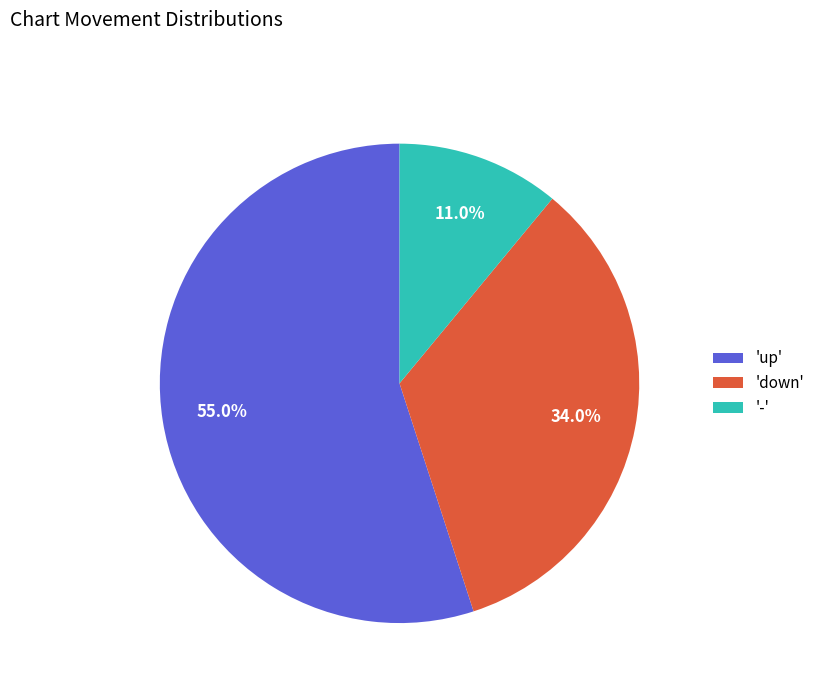

Is there any slice that represents more than half of the pie?

Yes